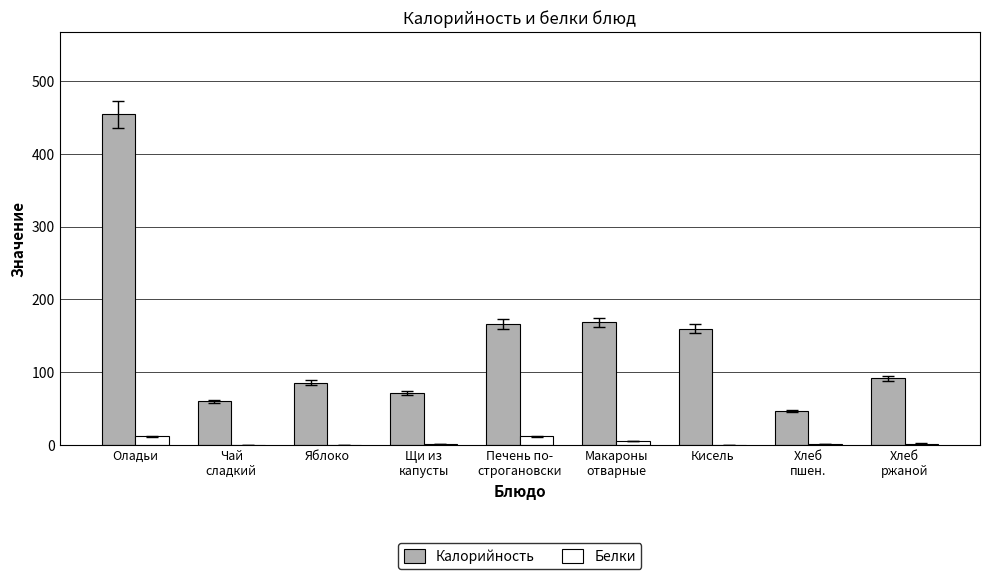

Which category has the highest value in the Калорийность series?

Оладьи